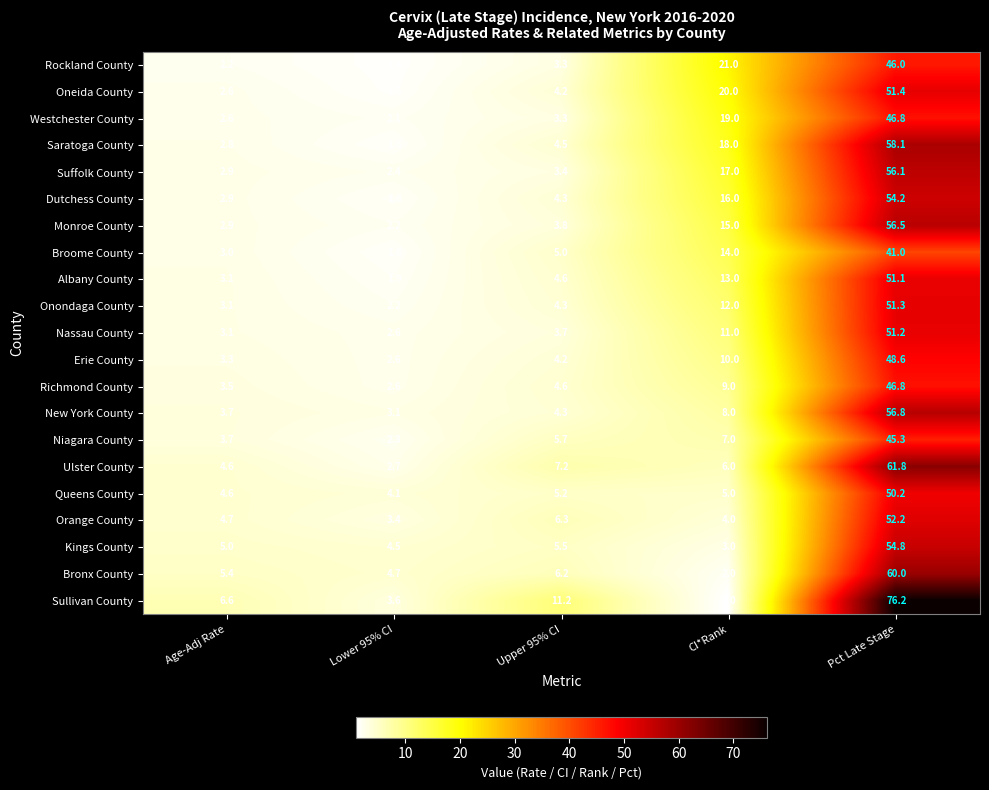

List the labels in order of Saratoga County value, smallest first.

Lower 95% CI, Age-Adj Rate, Upper 95% CI, CI*Rank, Pct Late Stage